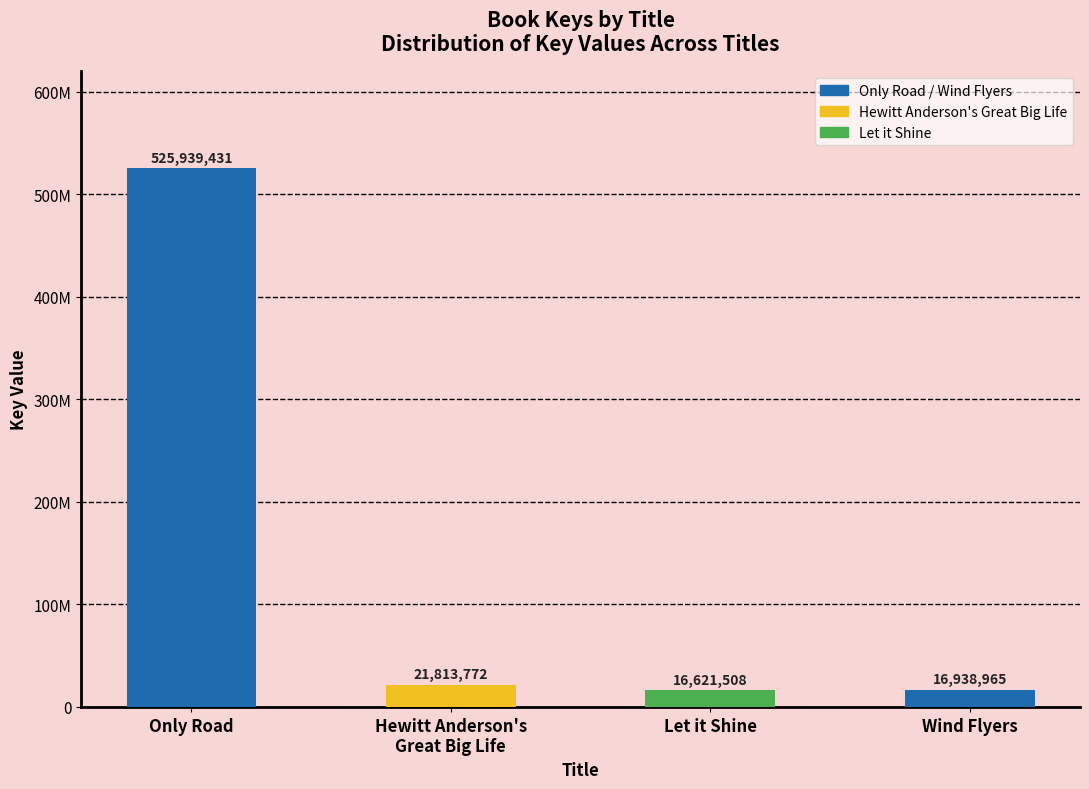

How many data points are above 21813772?

1